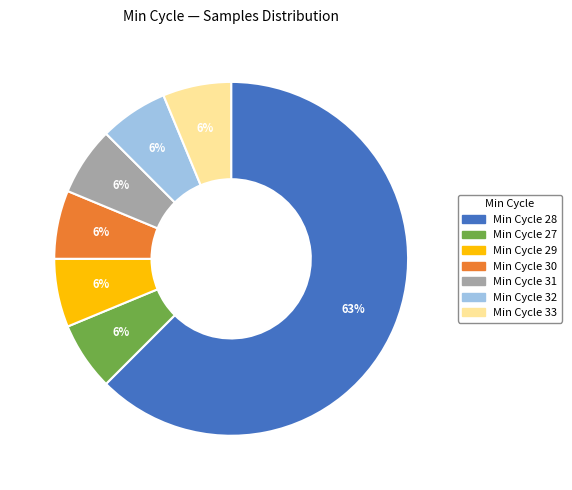

How many slices are in this pie chart?

7